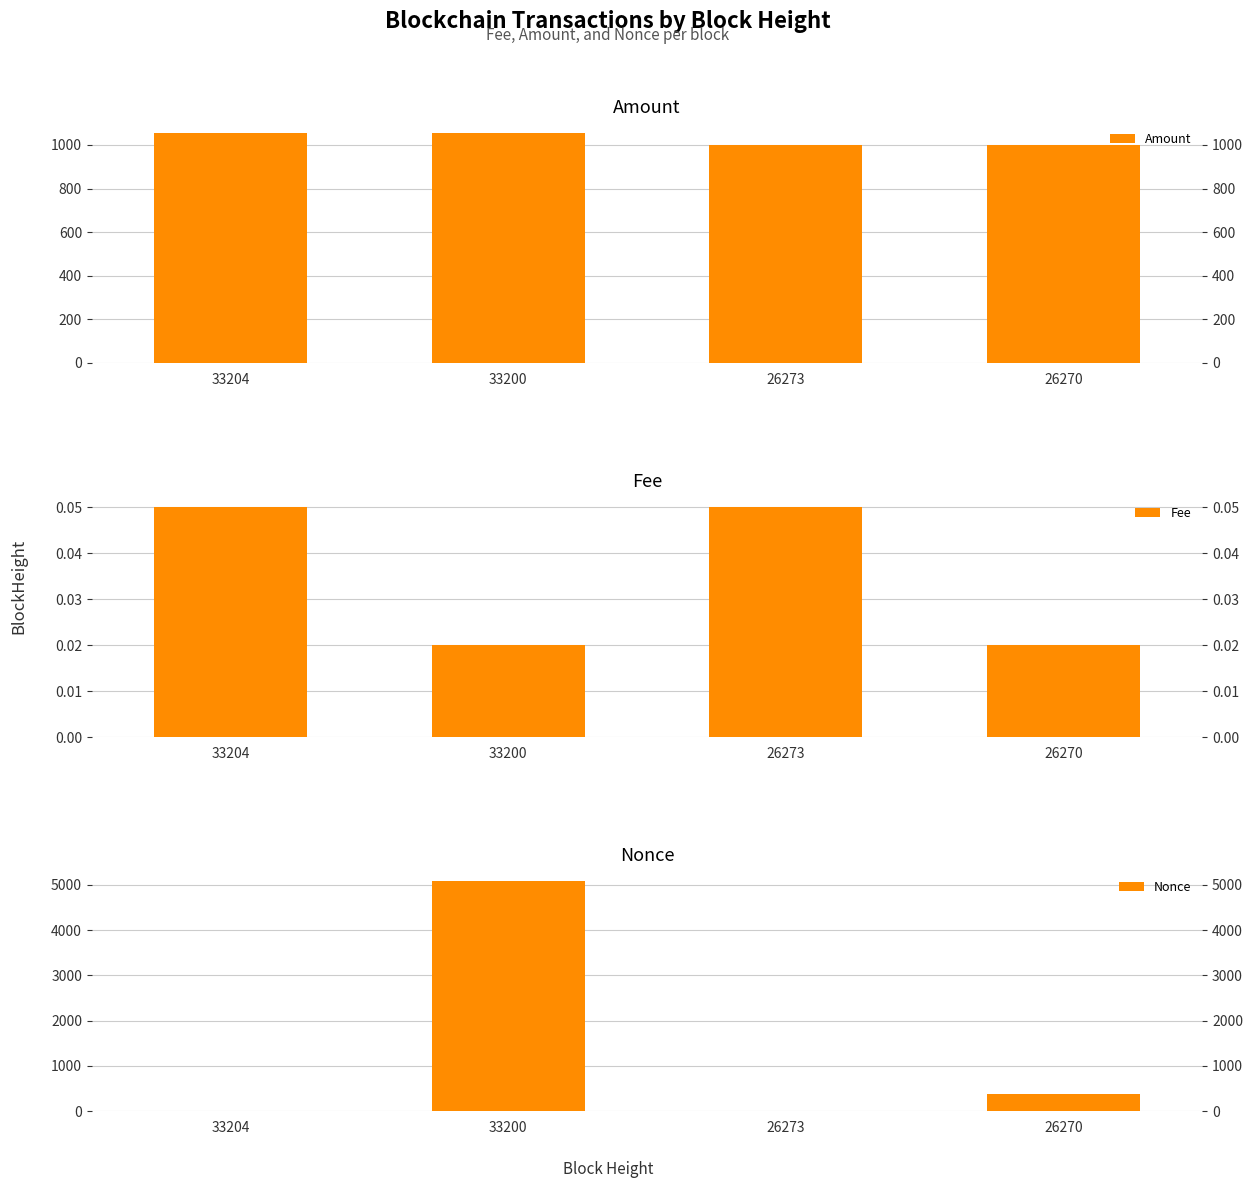

What is the value of the Fee bar at the 3rd from the left?

0.1